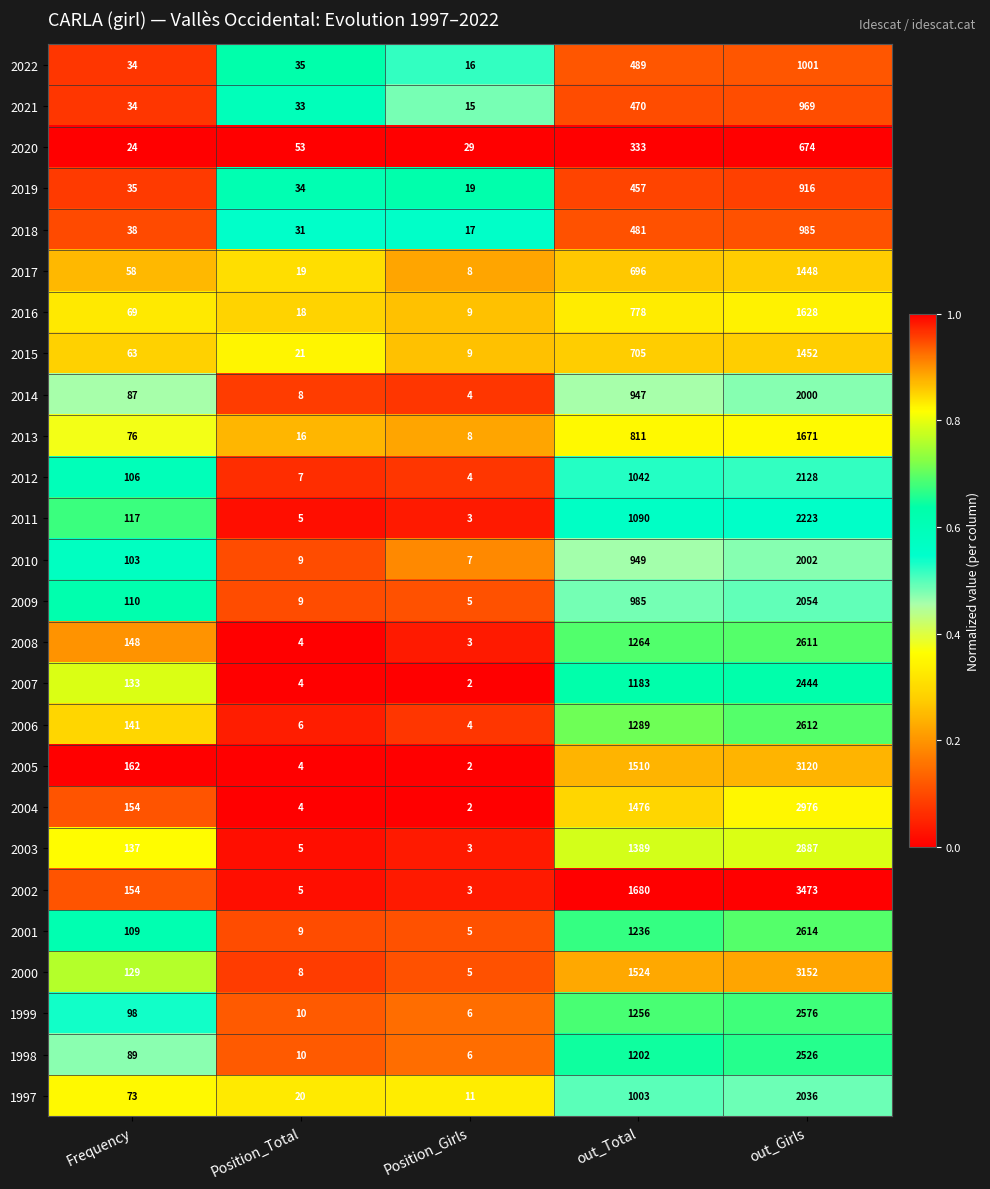

Which label corresponds to the smallest value in the chart?

Position_Girls